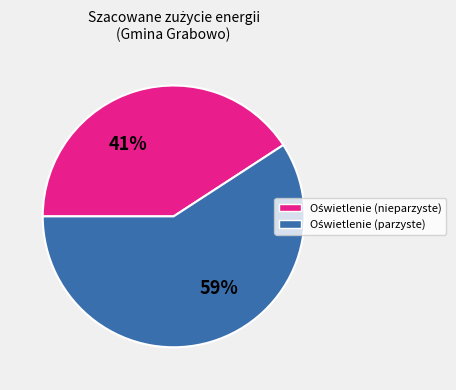

Count the number of slices in the pie.

2